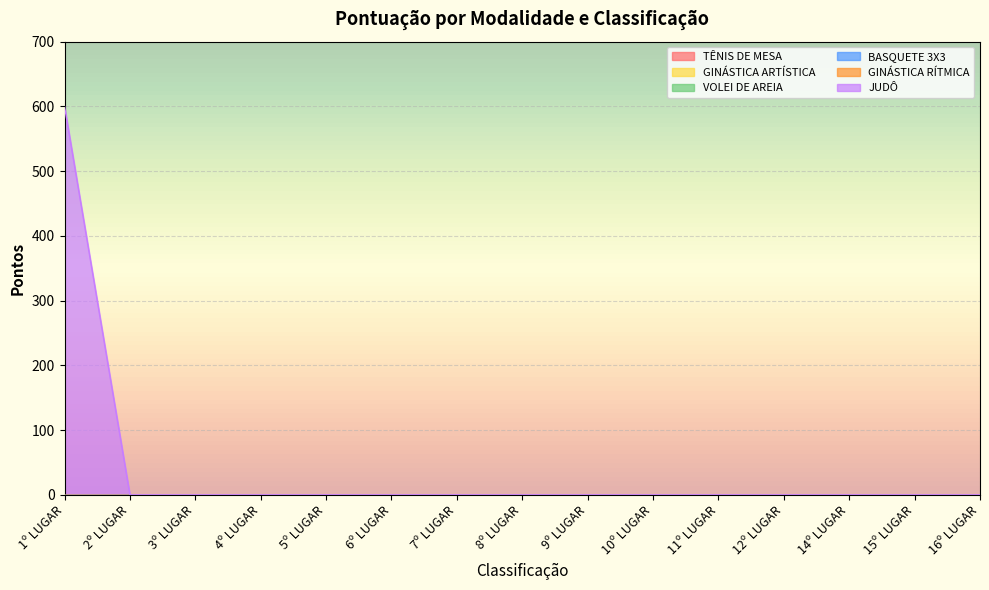

Which category has the lowest value across all series?

1º LUGAR